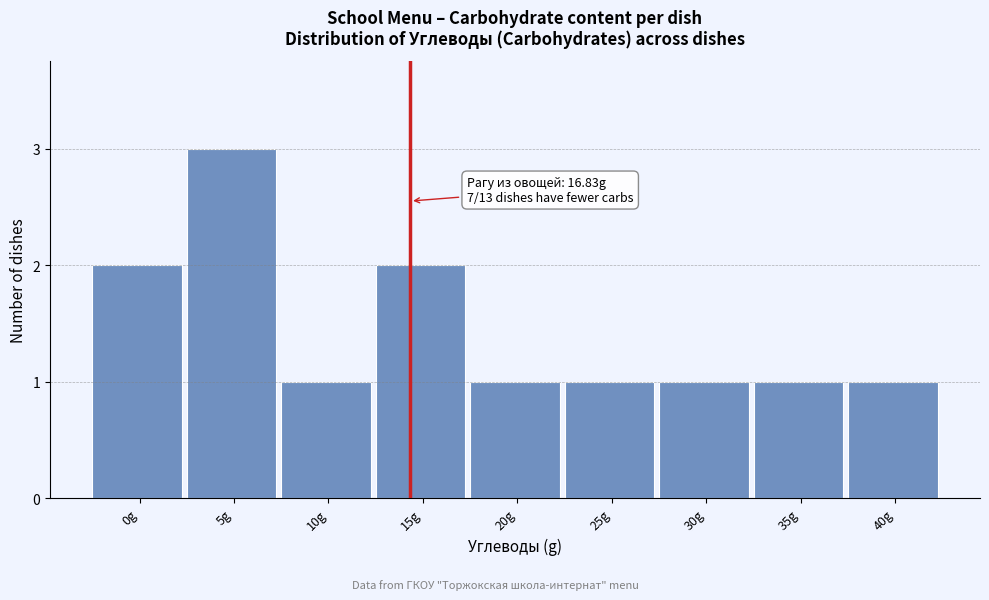

Reading left to right, list all the values displayed in this chart.

0g=2	5g=3	10g=1	15g=2	20g=1	25g=1	30g=1	35g=1	40g=1